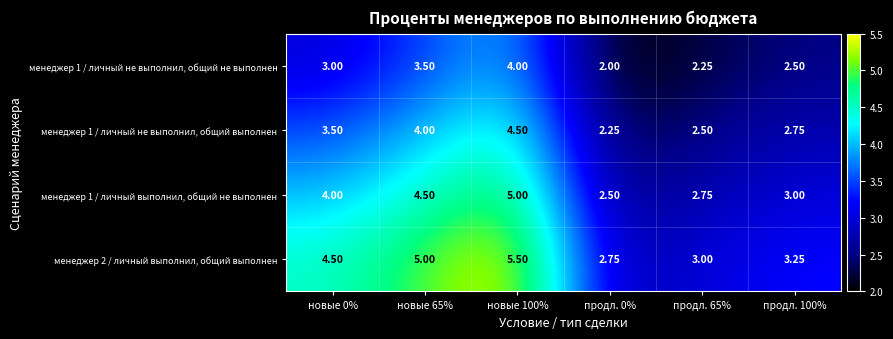

Is the value of менеджер 1 / личный не выполнил, общий не выполнен at продл. 0% greater than the value of менеджер 2 / личный выполнил, общий выполнен at продл. 0%?

No